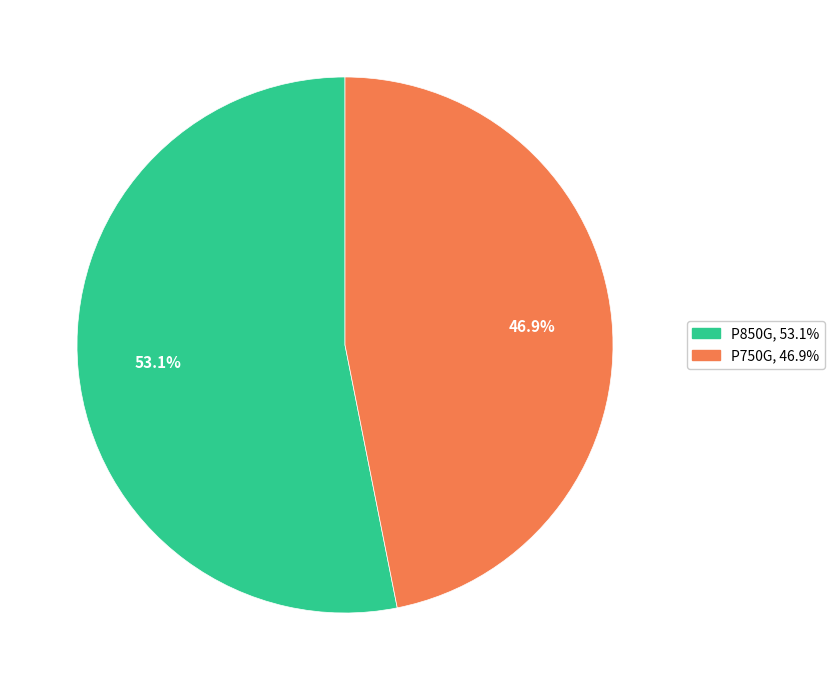

To the nearest percent, what is the difference between the P850G and P750G slice percentages?

6%